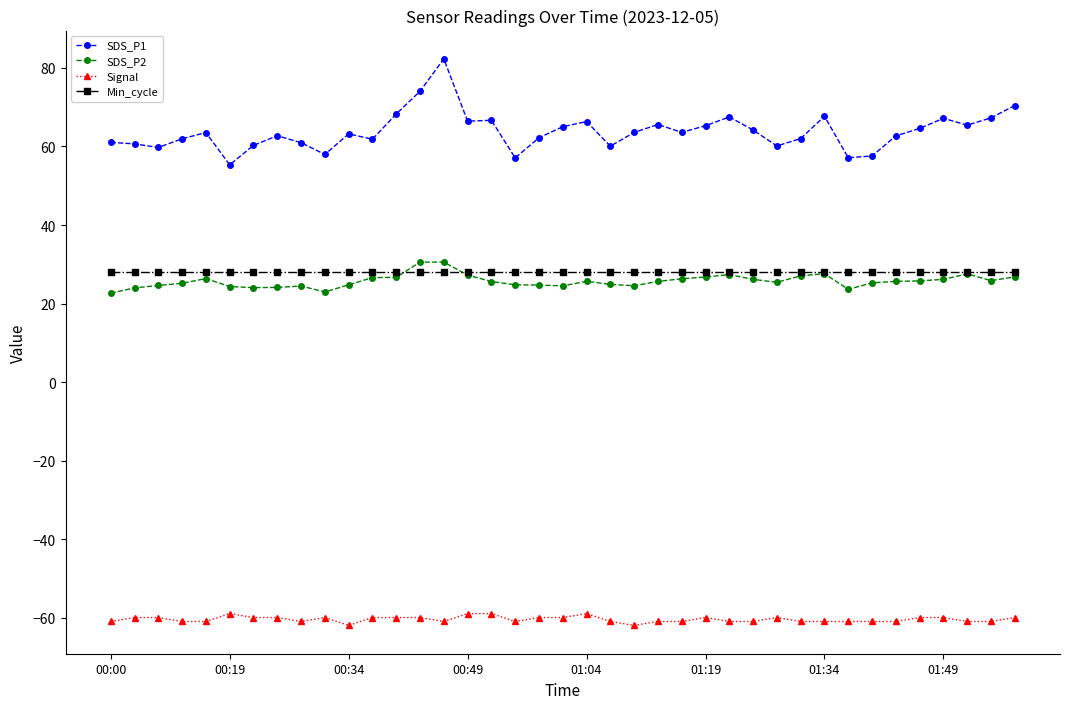

Which series has the largest total across all categories?

SDS_P1